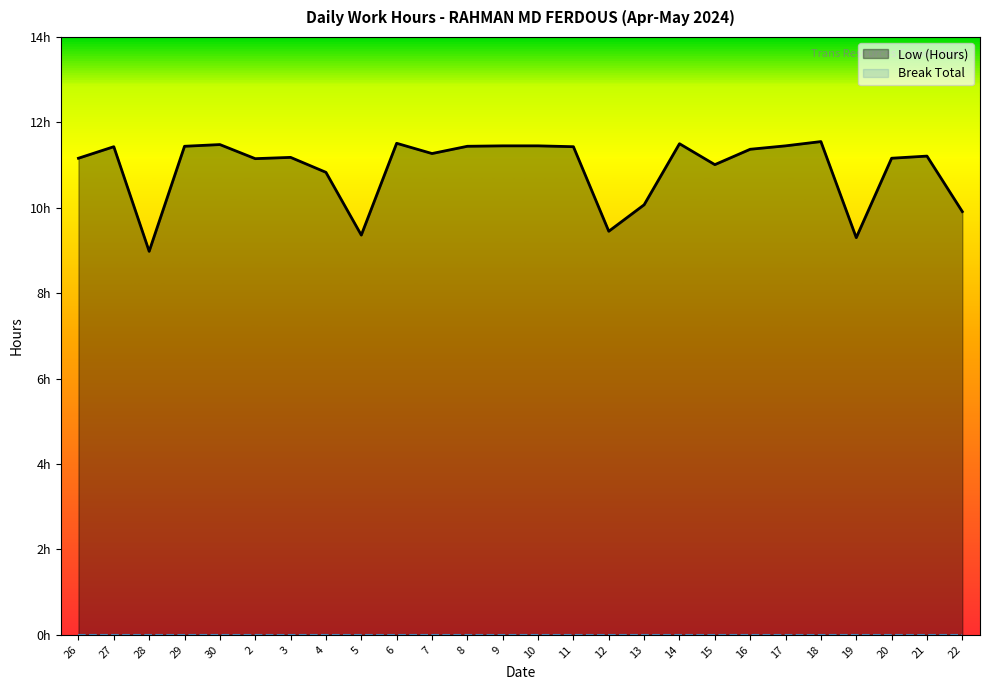

Is it true that the value at 30 is 20.0?

False